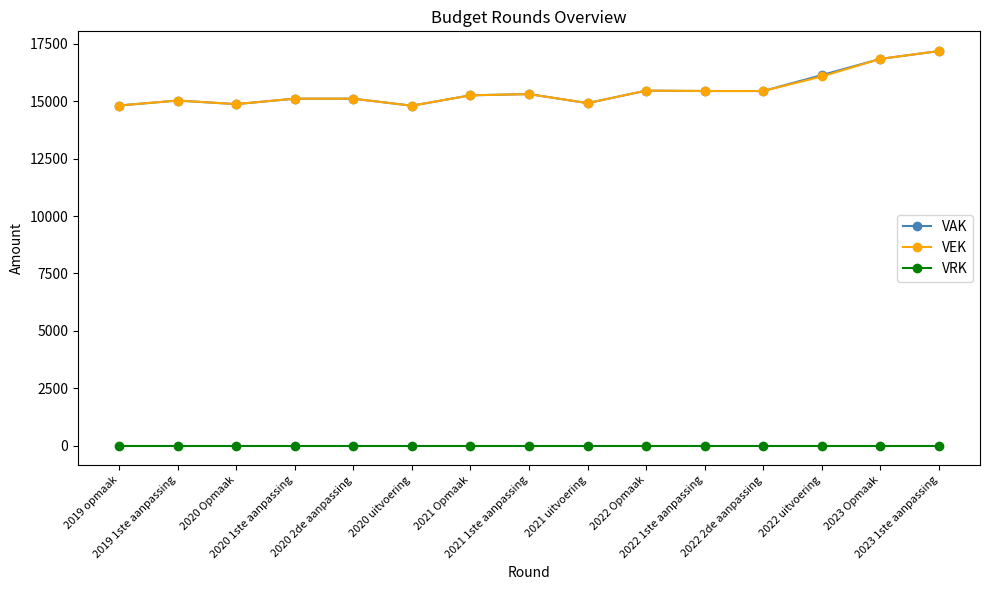

At how many categories does at least one series exceed 9940?

15